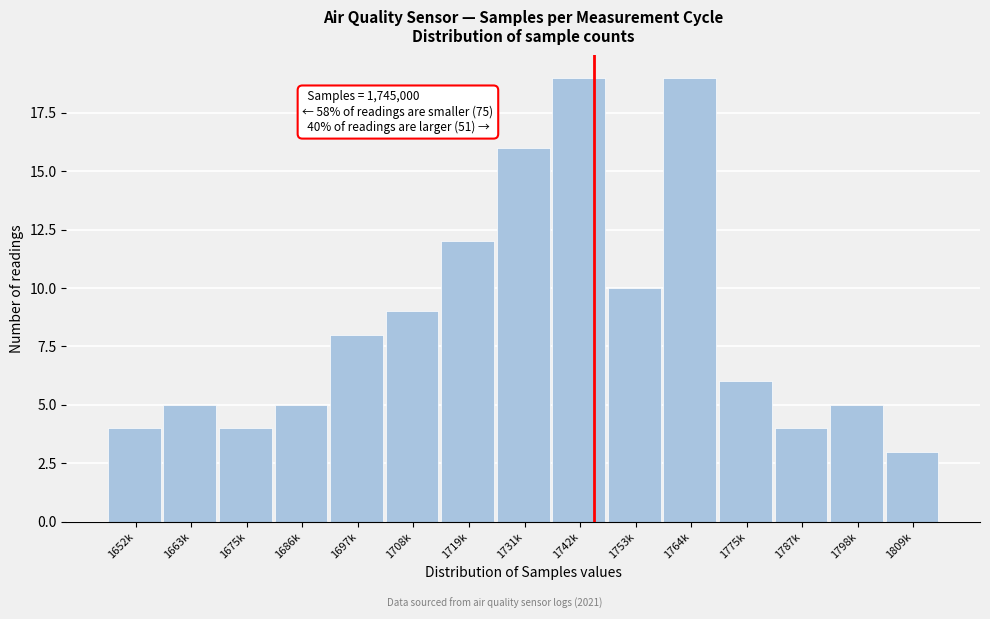

Reading left to right, transcribe all the data shown in this chart.

4	5	4	5	8	9	12	16	19	10	19	6	4	5	3